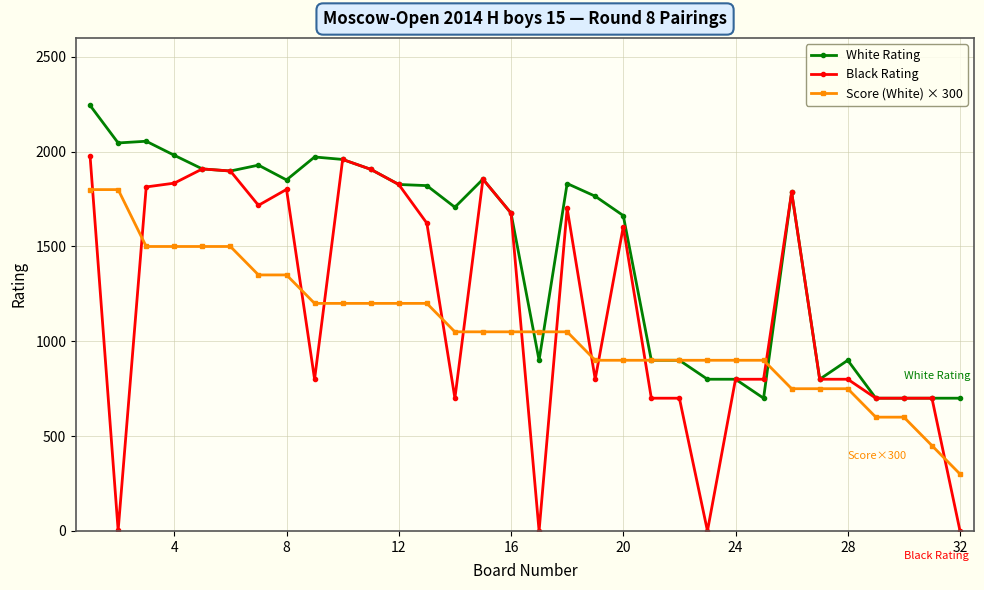

What is the minimum value for White Rating?

700